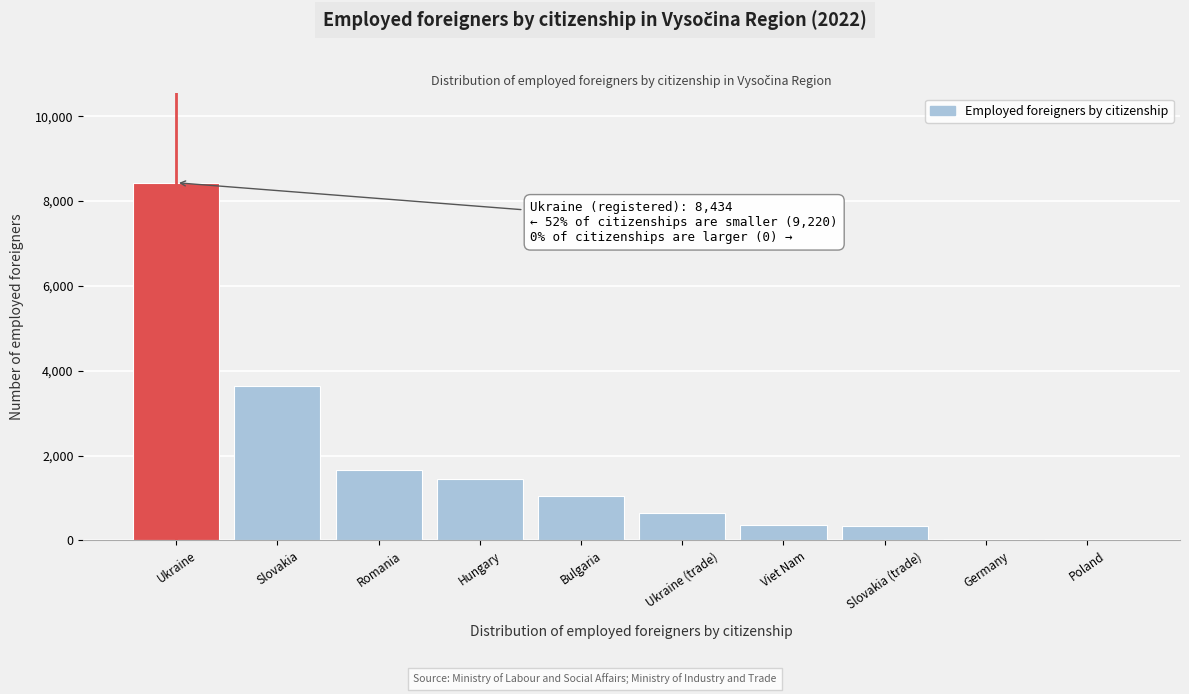

The value at Bulgaria is 386. True or false?

False